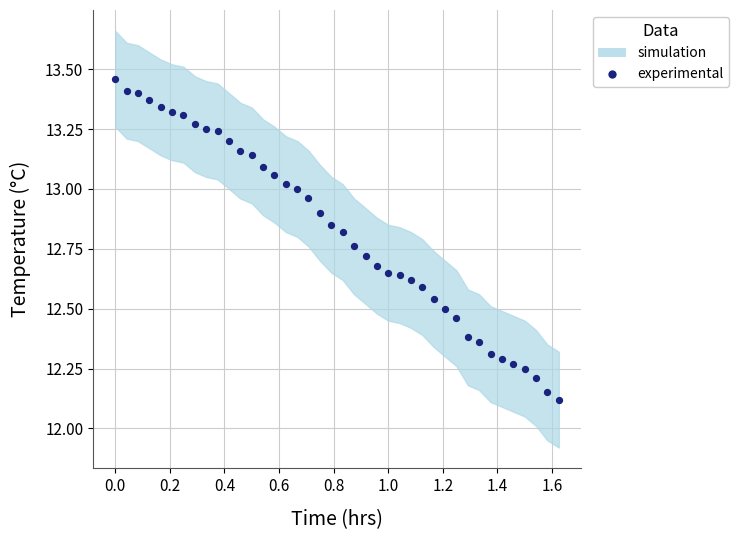

What is the range of Y values (max minus min)?

1.3